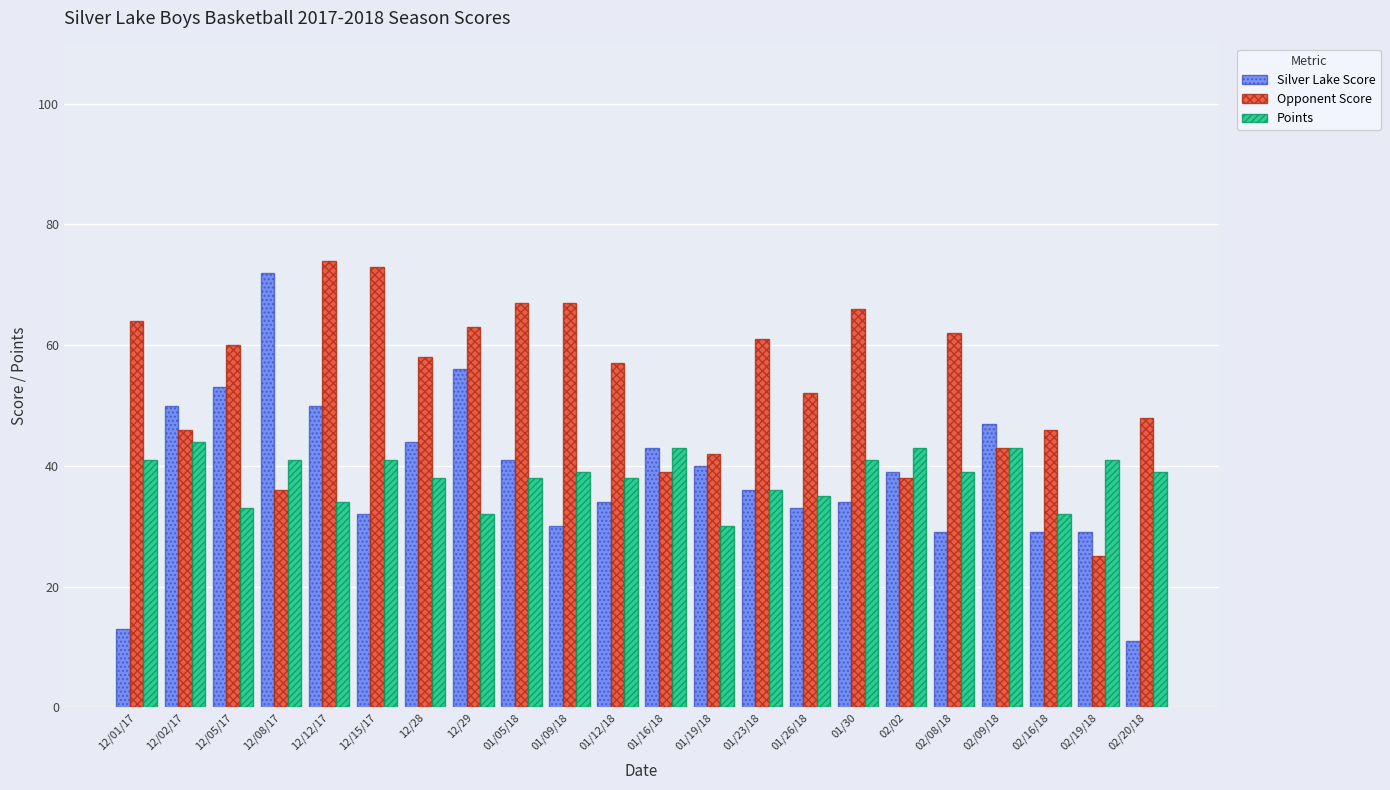

The value of Opponent Score at 12/05/17 is 89. True or false?

False